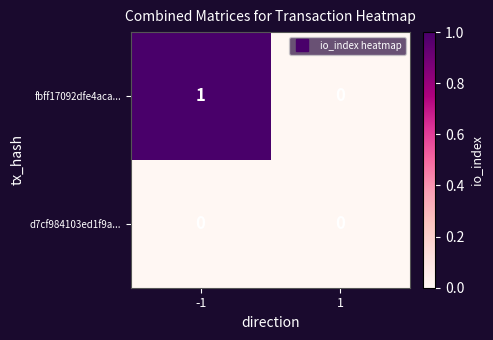

Is the value of fbff17092dfe4aca... at -1 greater than the value of d7cf984103ed1f9a... at -1?

Yes